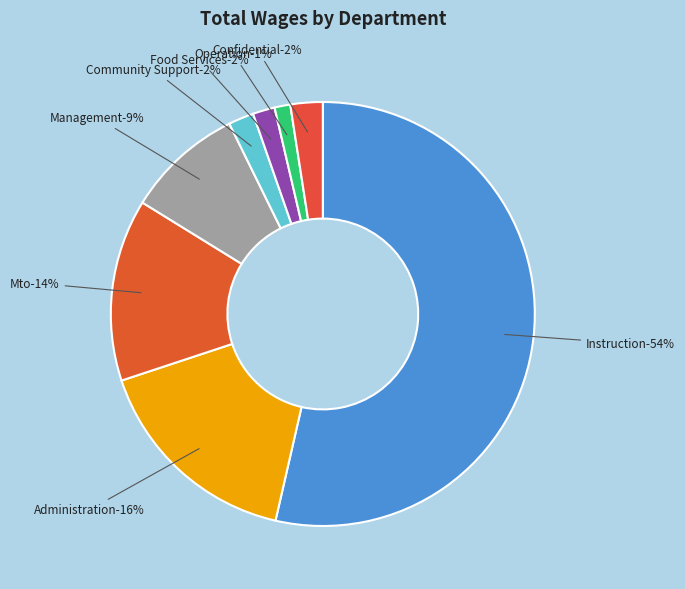

The Mto slice represents 3% of the pie. True or false?

False